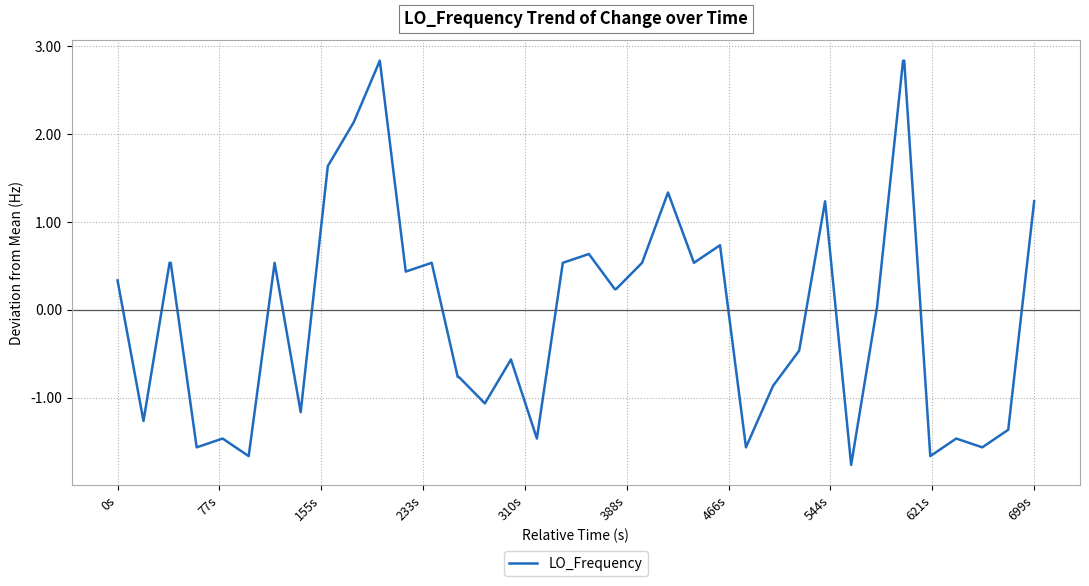

What is the difference between the maximum and minimum values?

4.6